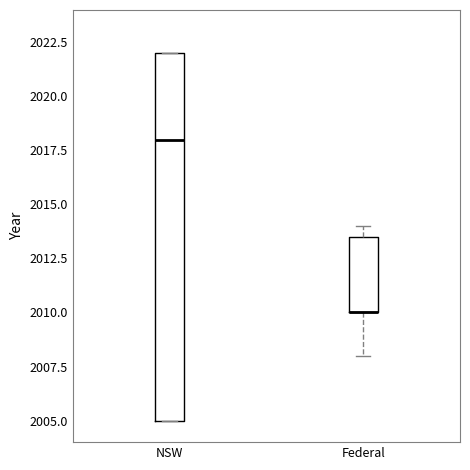

Reading left to right, read every box against the y-axis: the position of its median line, the range the box covers, and the ends of its whiskers. The values are not printed on the chart, so give them approximately, as read against the axis.

NSW: median 2018.0, box 2005.0 to 2022.0, whiskers 2005.0 to 2022.0
Federal: median 2010.0 (drawn on the box's lower edge), box 2010.0 to 2013.5, whiskers 2008.0 to 2014.0